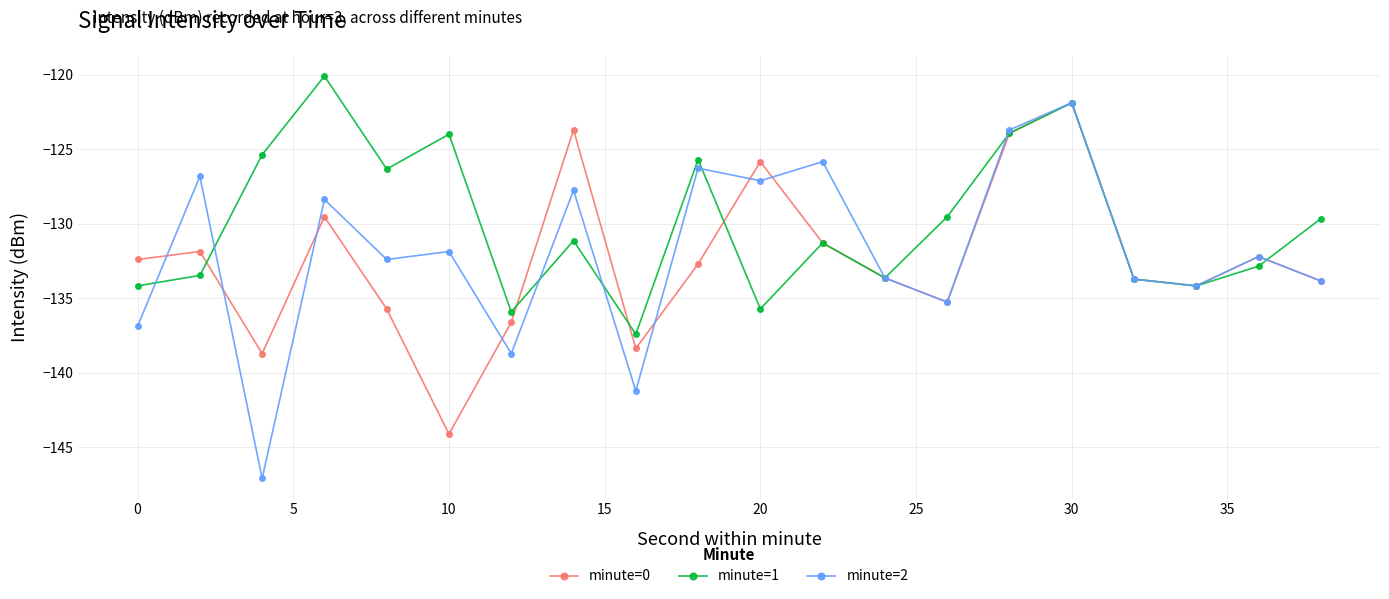

How many interior local valleys does the minute=0 series have?

5